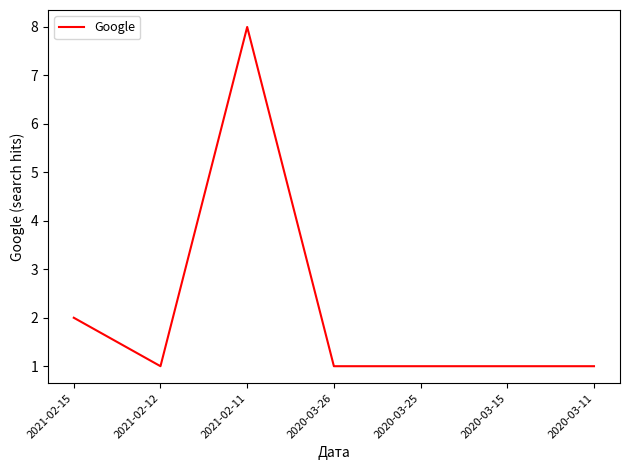

What position from the left is 2021-02-11?

3